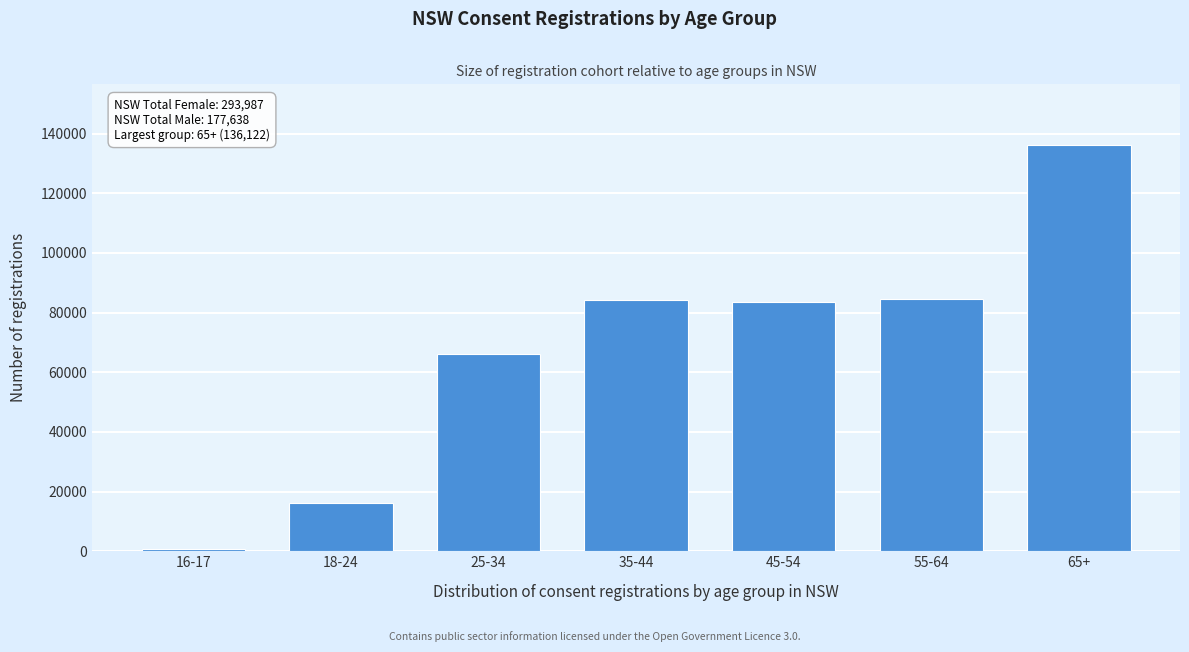

Where is the data nearest to the value 68388?

25-34